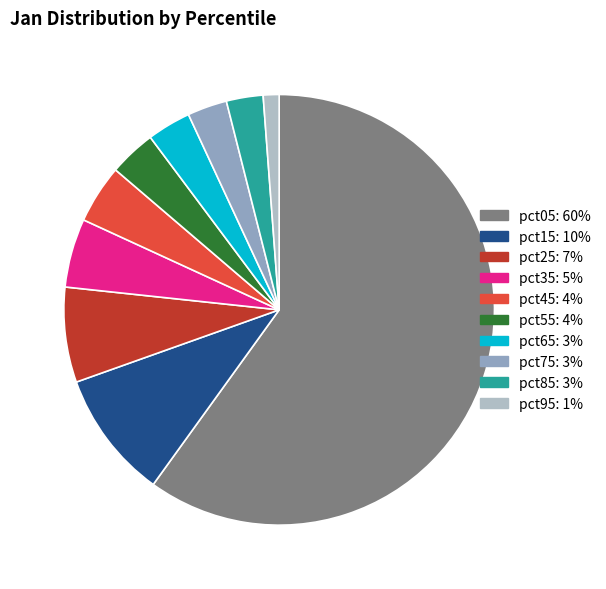

Do pct35 and pct15 together represent more than half of the pie?

No